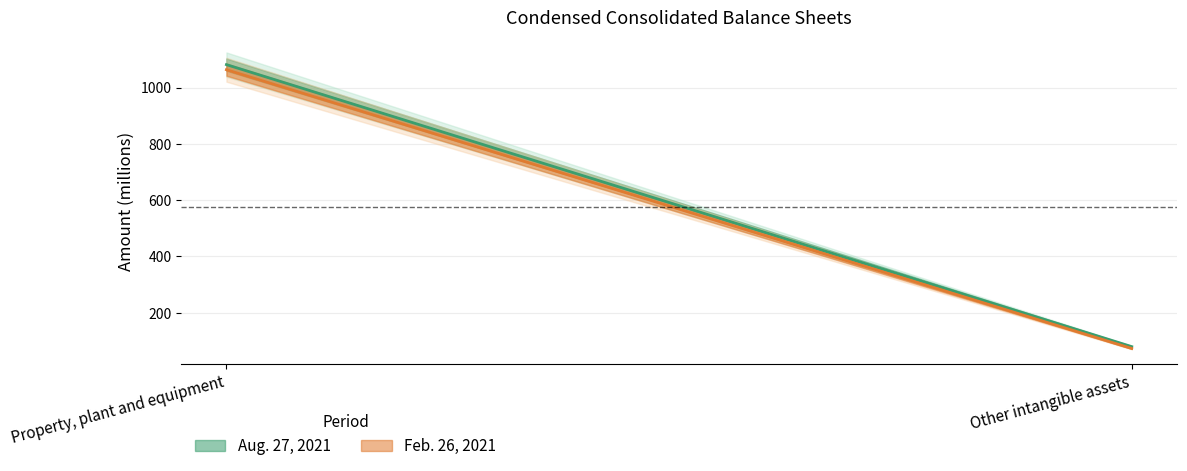

What is the sum of the Aug. 27, 2021 values at Property, plant and equipment and Other intangible assets?

1161.1